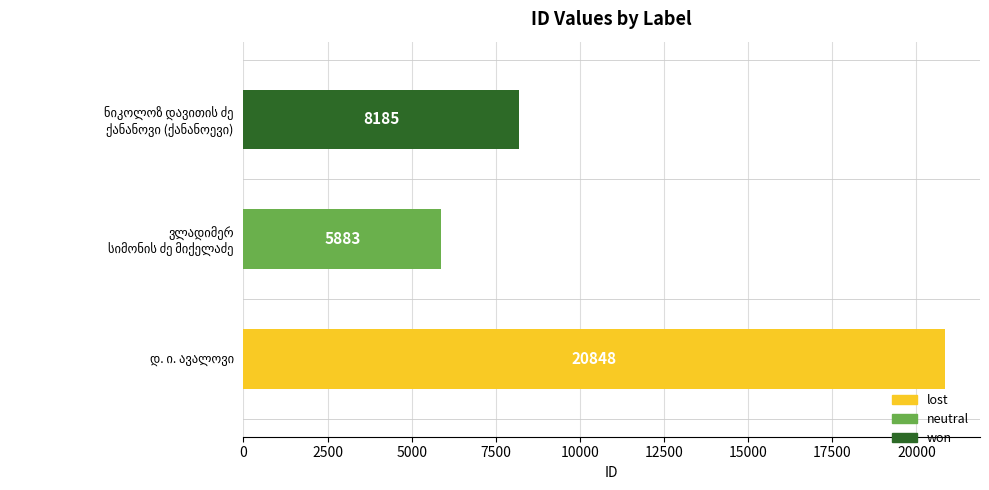

What is the difference between the second highest and minimum values?

2302